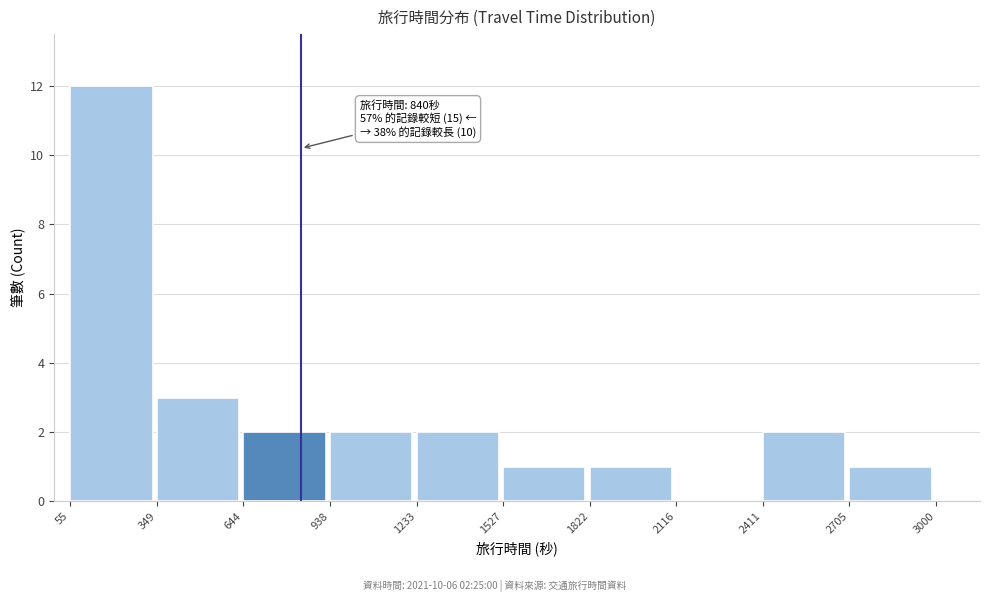

Over which range of the x-axis is the bar tallest?

55 to 349